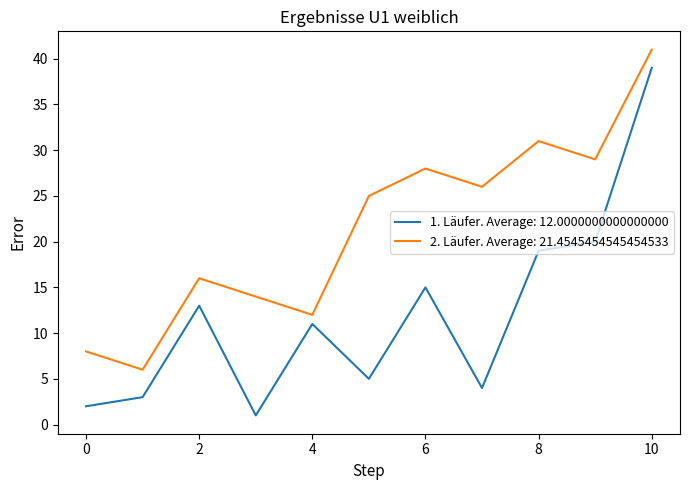

What is the greatest value displayed?

41